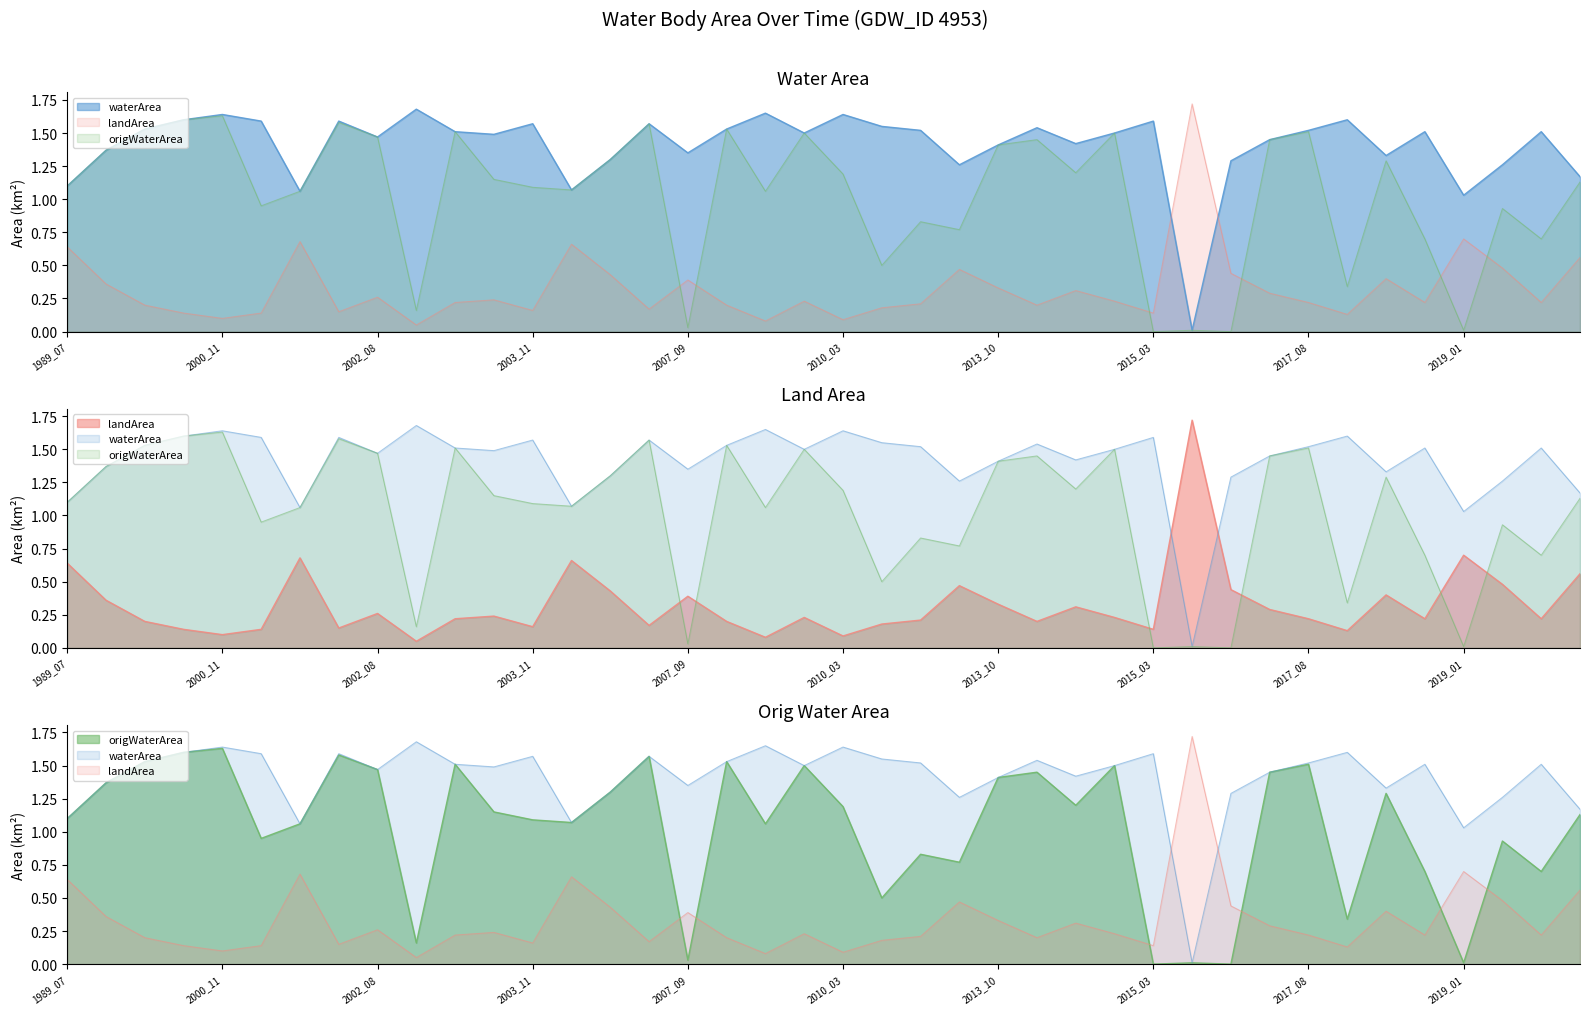

What are all the series names shown in the legend?

waterArea, landArea, origWaterArea